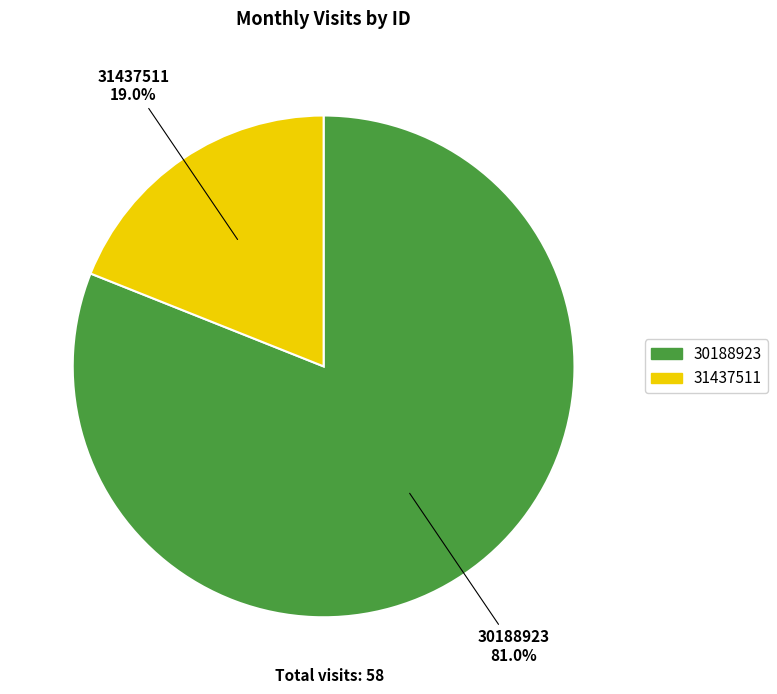

To the nearest percent, what is the average slice percentage?

50%